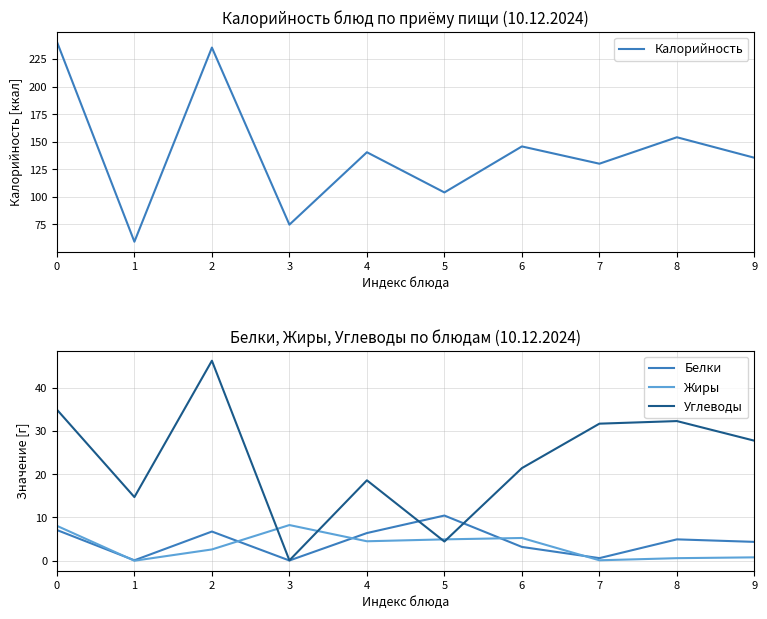

What is the spread (max minus min) of values at 0?

233.7